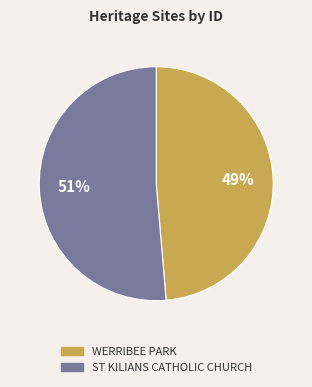

To the nearest percent, what is the average slice percentage?

50%